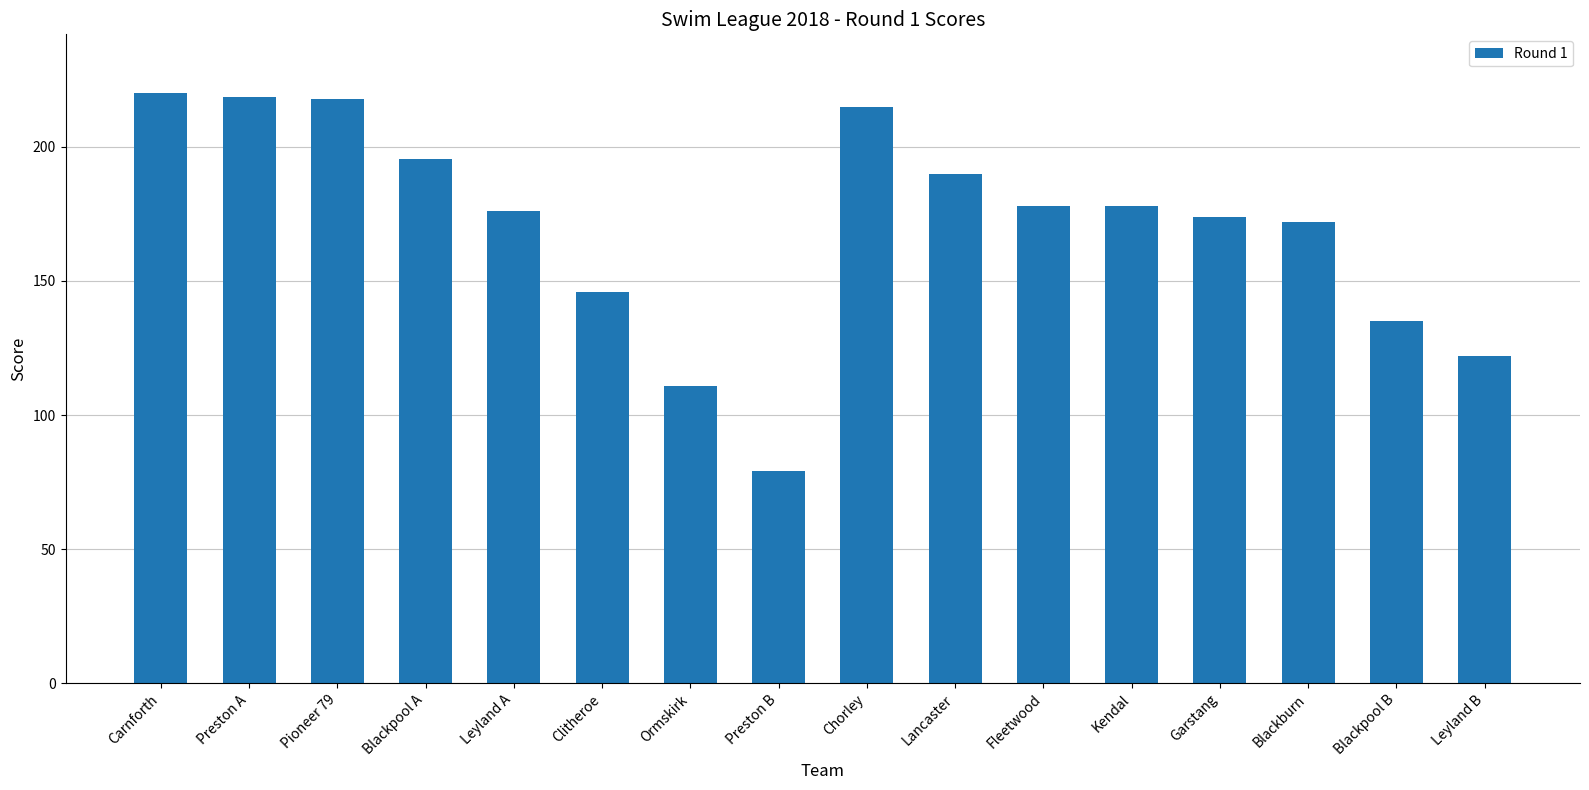

How many series are shown in this chart?

1